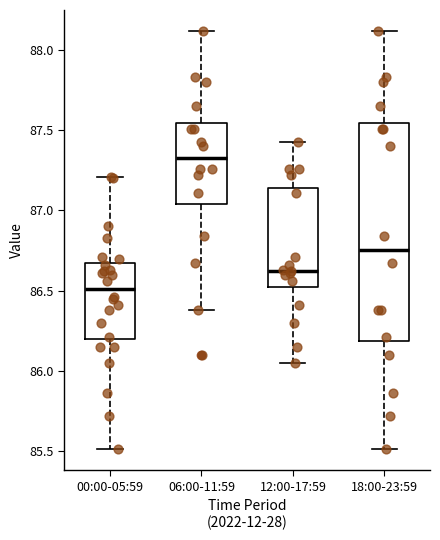

Reading left to right, transcribe this box plot: for each box, give where its median line is, the range the box spans, and where its two whiskers end, as read against the y-axis. The values are not printed on the chart, so give them approximately, as read against the axis.

00:00-05:59: median 86.50, box 86.20 to 86.65, whiskers 85.50 to 87.20
06:00-11:59: median 87.35, box 87.05 to 87.55, whiskers 86.40 to 88.10
12:00-17:59: median 86.65, box 86.50 to 87.15, whiskers 86.05 to 87.45
18:00-23:59: median 86.75, box 86.20 to 87.55, whiskers 85.50 to 88.10